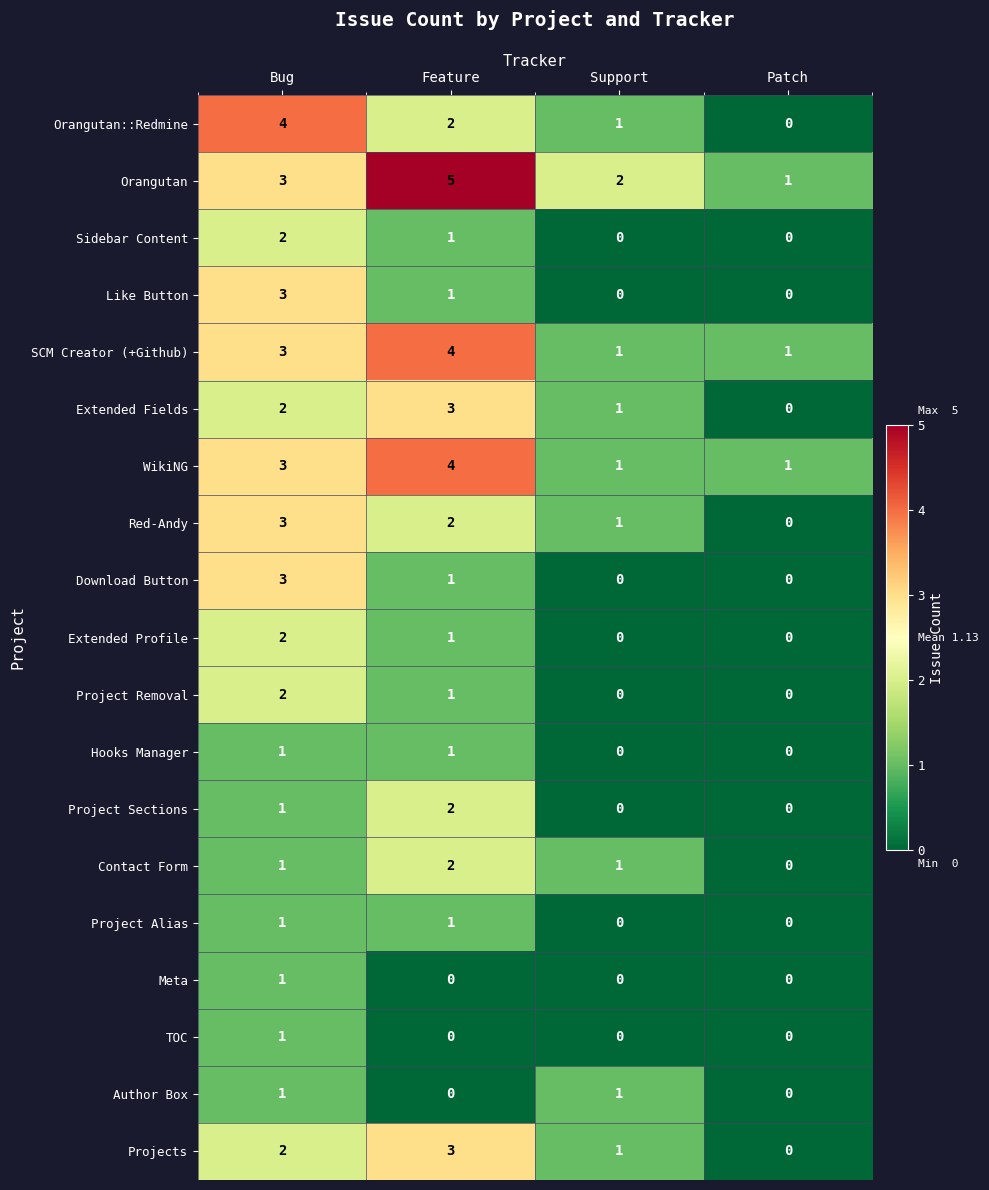

What is the total value across all series at Bug?

39